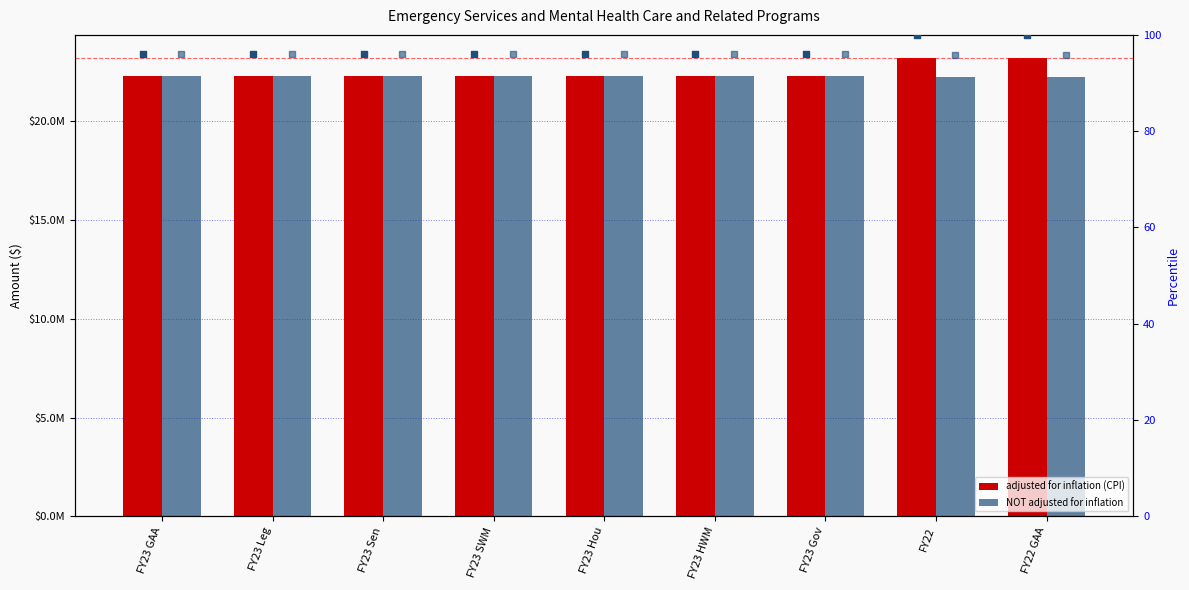

Is the value of adjusted for inflation (CPI) at FY23 Sen greater than the value of NOT adjusted for inflation at FY23 Sen?

No